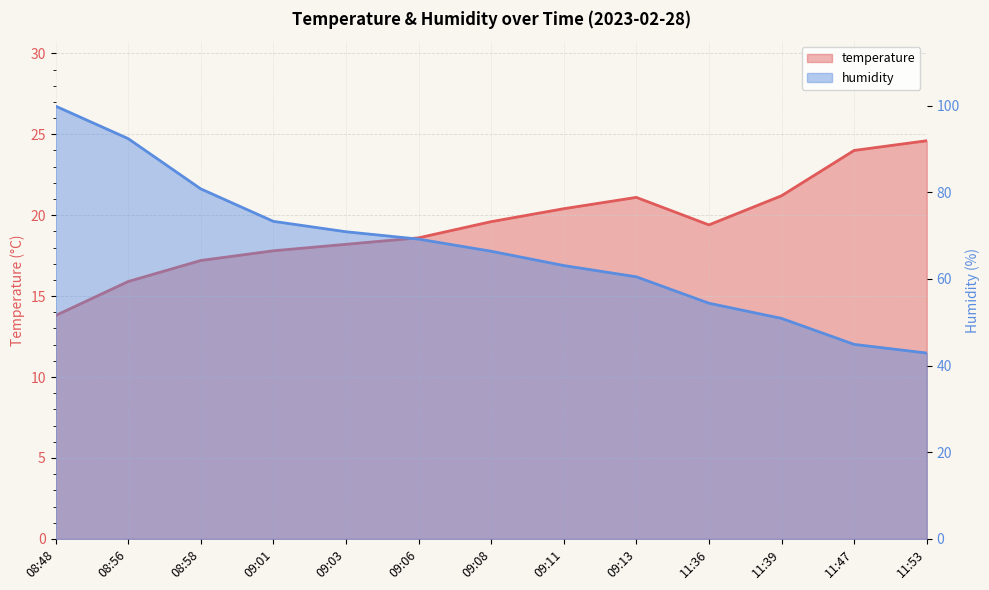

How many values in the humidity series exceed 66?

7